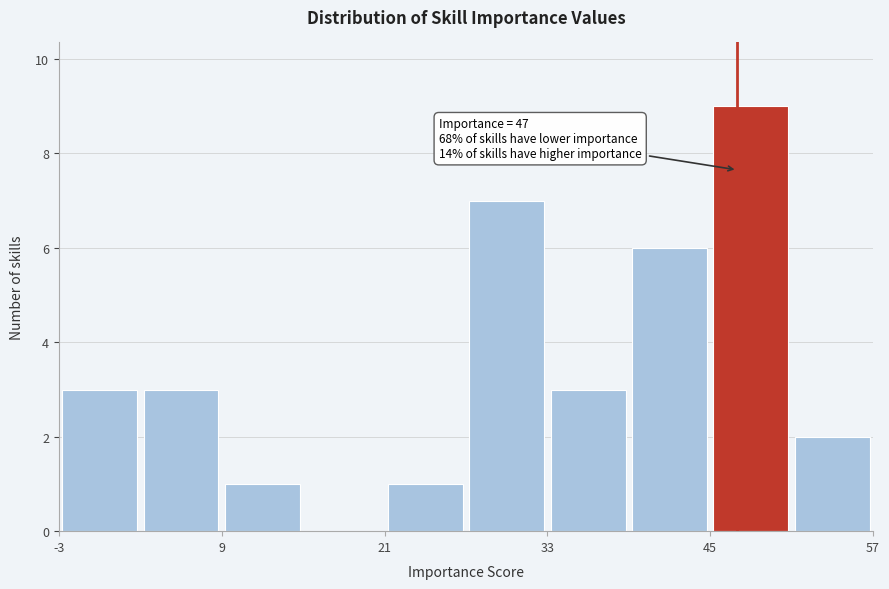

Around what value on the x-axis is the tallest bar? Give the approximate position of its centre, as read against the axis.

48